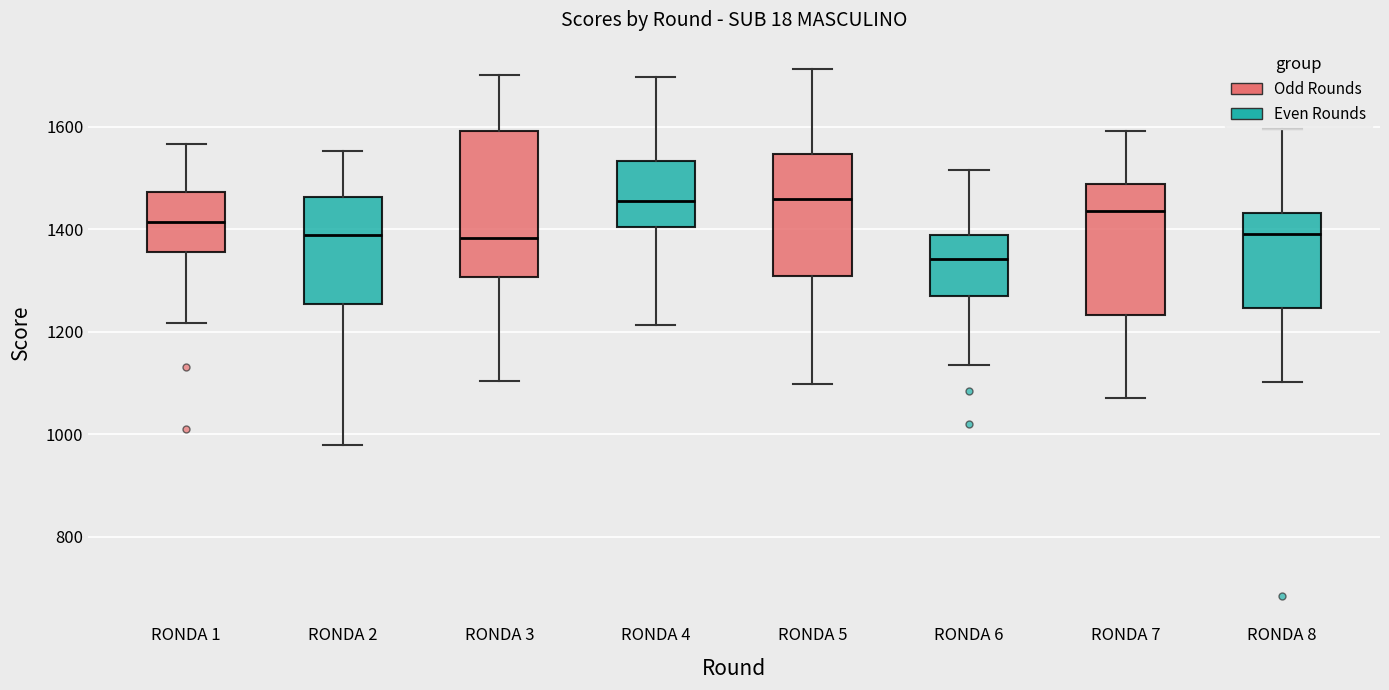

Where does the median line of the box for RONDA 3 sit on the y-axis? The values are not printed on the chart, so give them approximately, as read against the axis.

1380